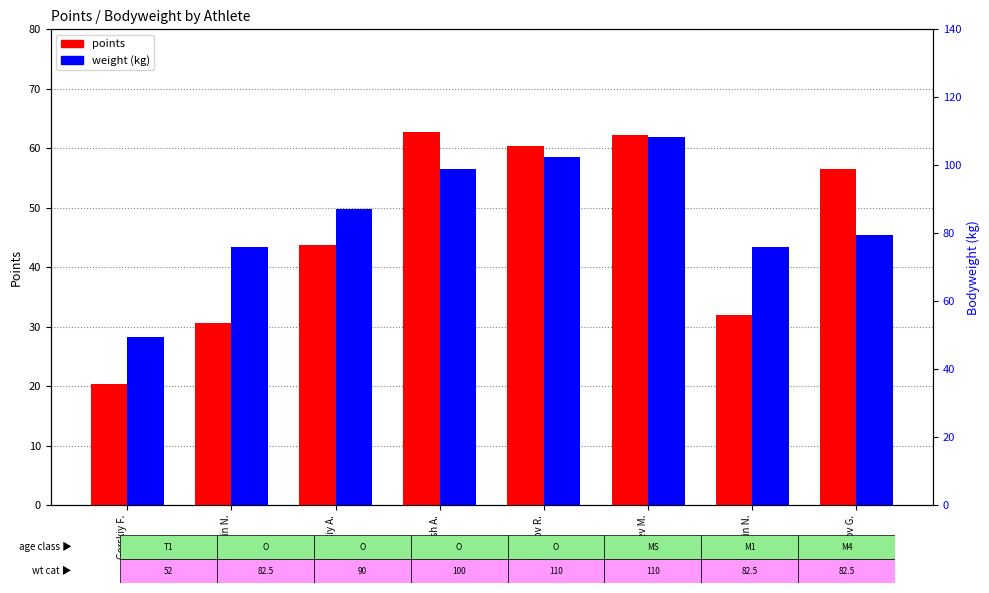

The weight series shows 49.6 at Gorskiy F.. True or false?

True